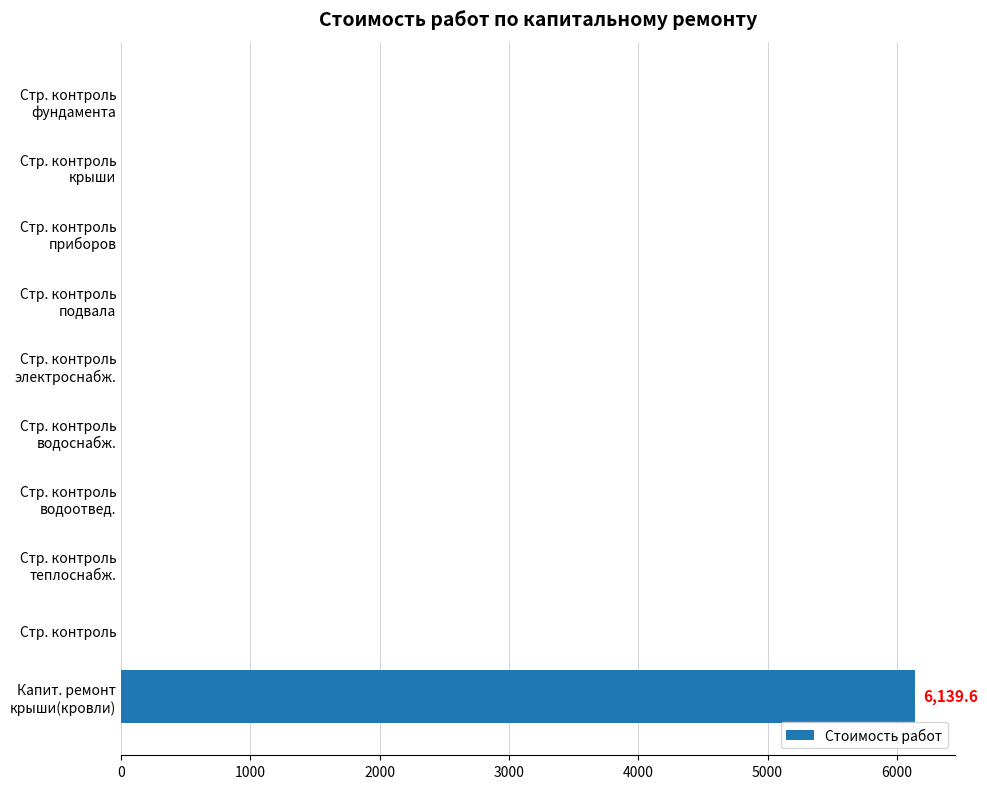

Does the chart contain stacked bars?

No